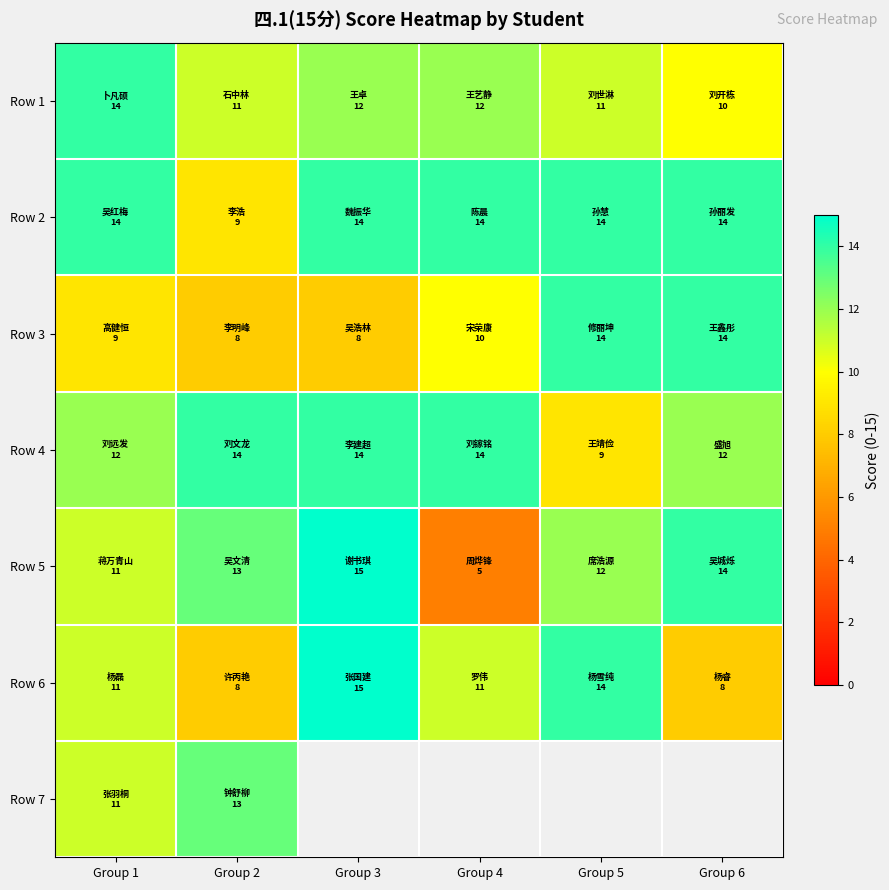

True or false: Row 4 has a value of 12.0 at Group 1.

True